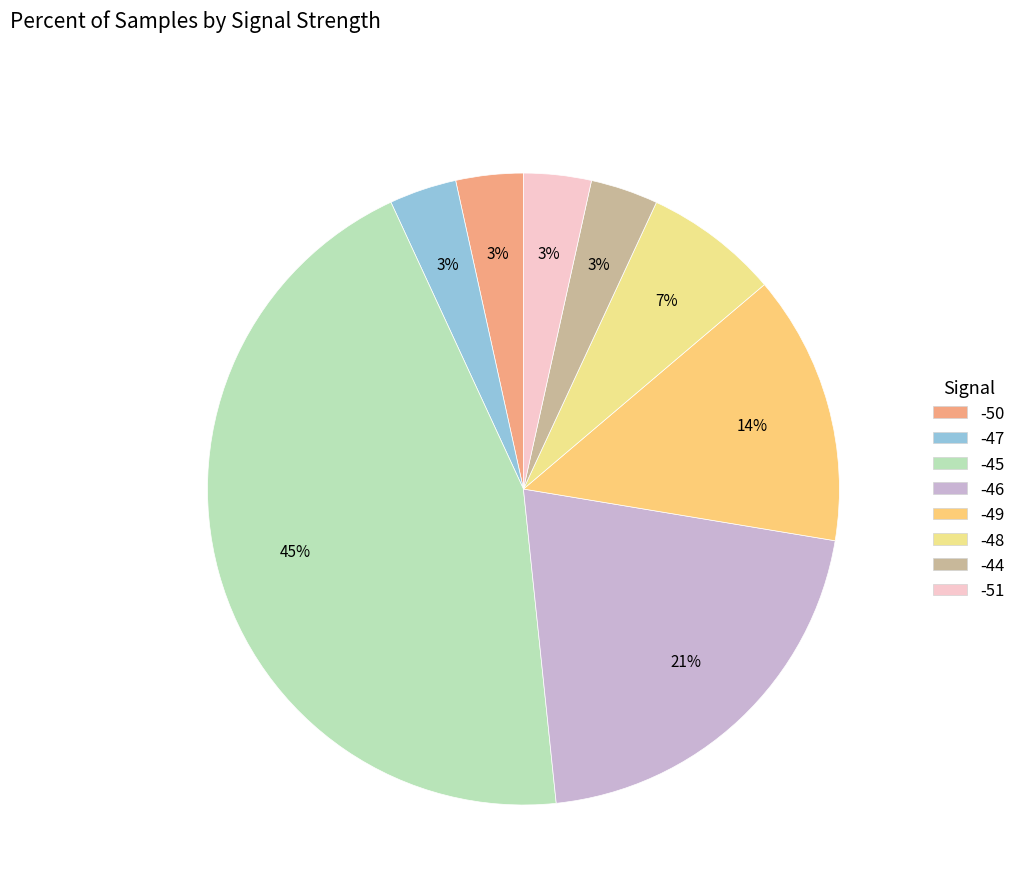

Which has a higher value, -47 or -50?

-50